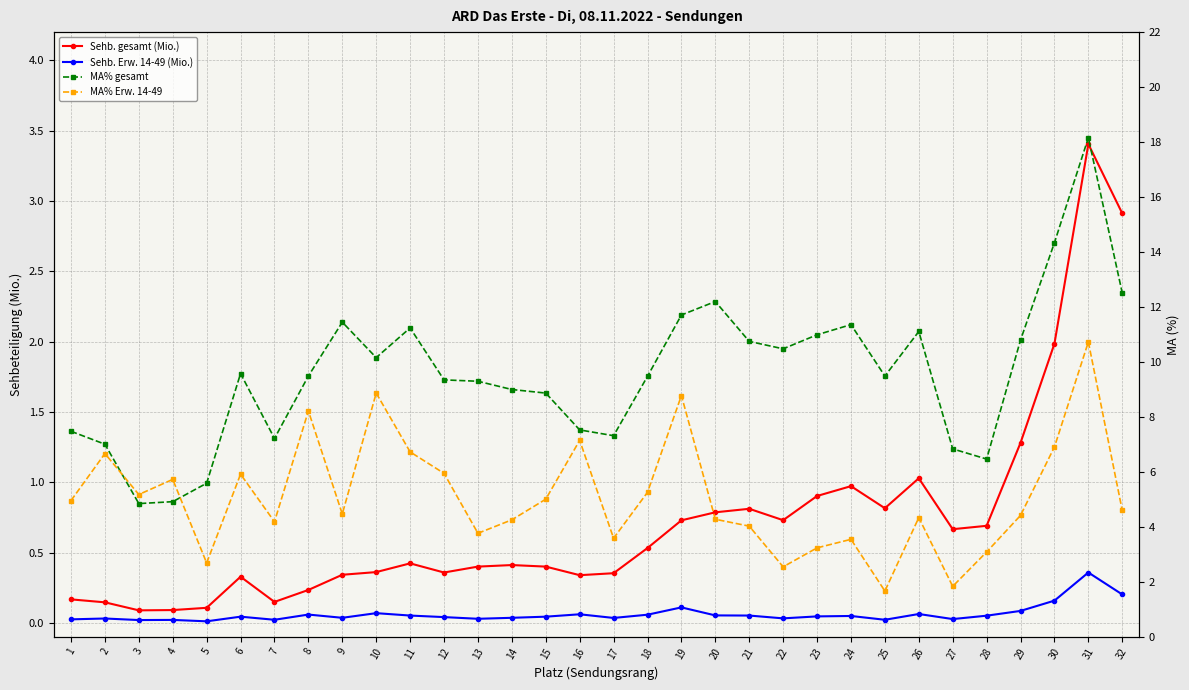

Which label corresponds to the largest value in the chart?

31